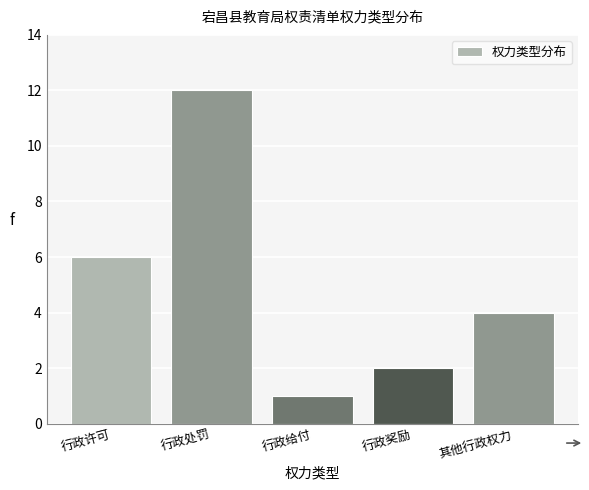

Reading left to right, list all the values displayed in this chart.

行政许可=6	行政处罚=12	行政给付=1	行政奖励=2	其他行政权力=4